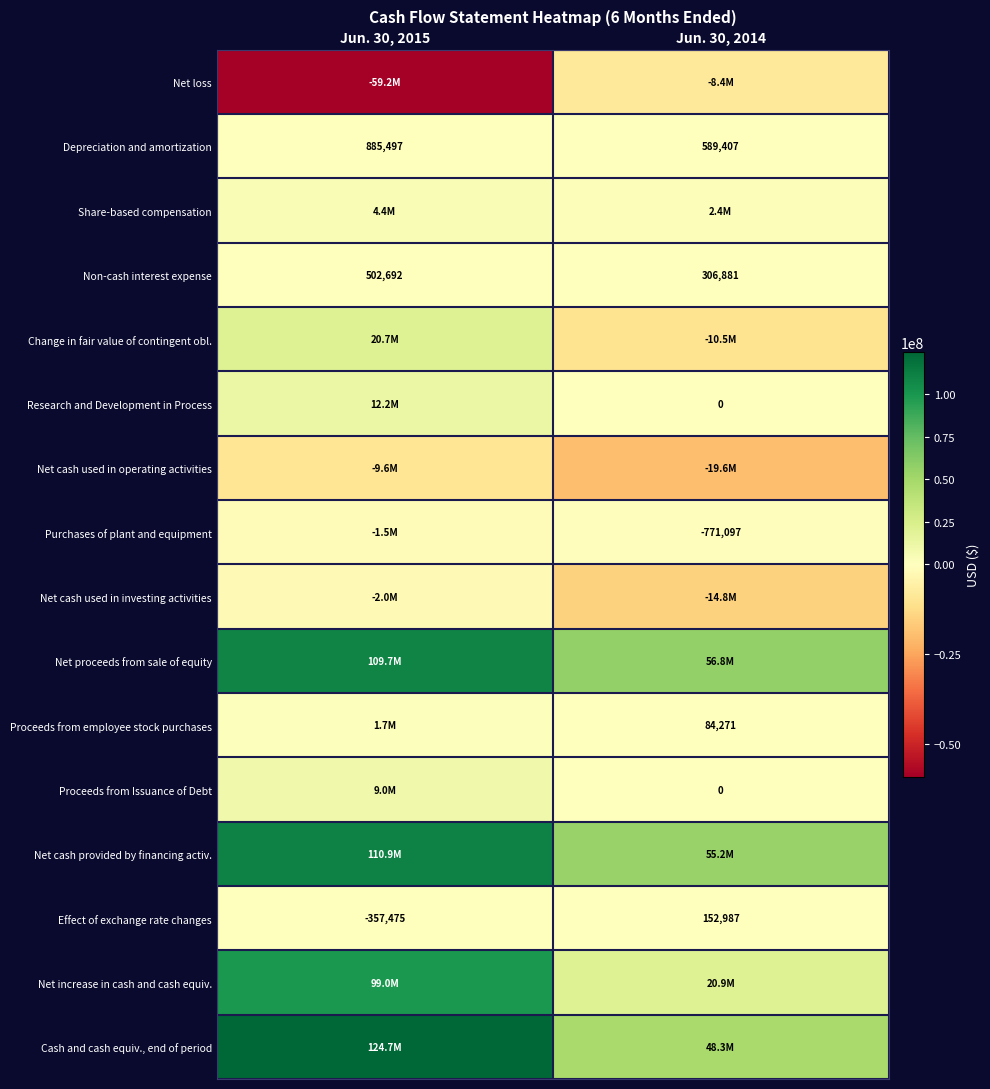

The value of Depreciation and amortization at Jun. 30, 2014 is 976194. True or false?

False